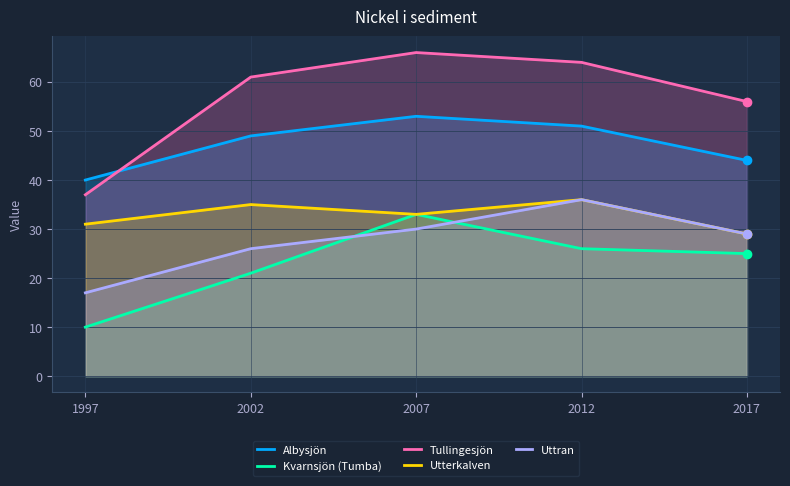

Reading left to right, what are all the values shown in this chart?

Albysjön: 1997=40	2002=49	2007=53	2012=51	2017=44
Kvarnsjön (Tumba): 1997=10	2002=21	2007=33	2012=26	2017=25
Tullingesjön: 1997=37	2002=61	2007=66	2012=64	2017=56
Utterkalven: 1997=31	2002=35	2007=33	2012=36	2017=29
Uttran: 1997=17	2002=26	2007=30	2012=36	2017=29